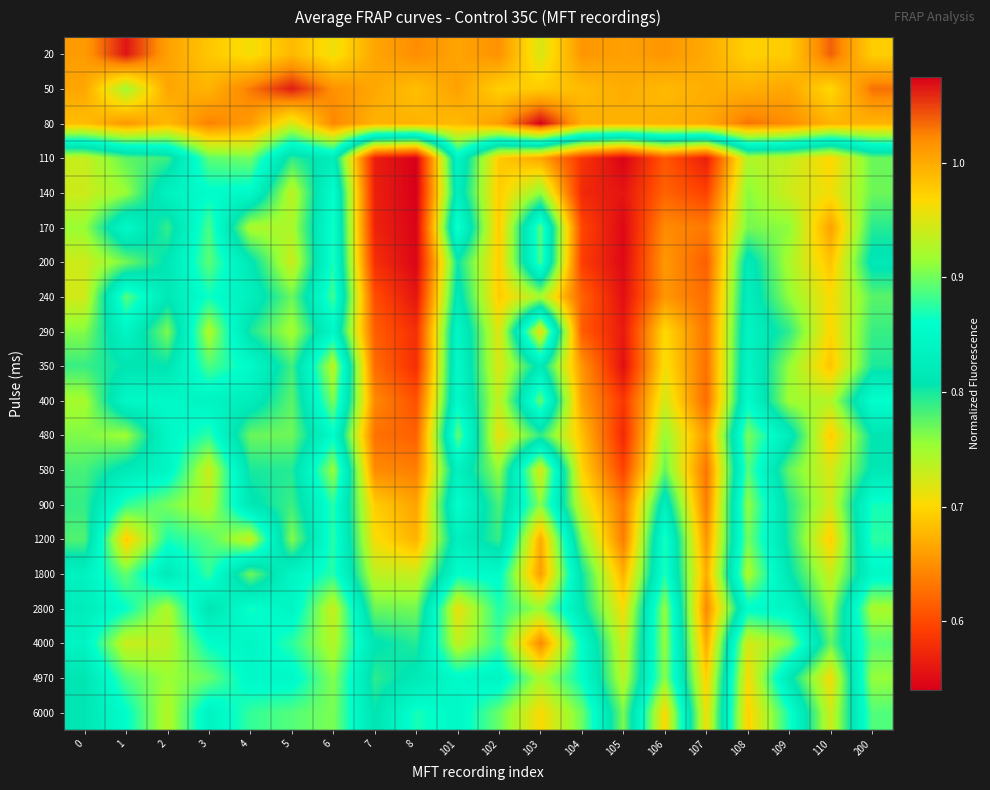

Rank the series at 109 from lowest to highest value.

140, 110, 200, 400, 350, 240, 170, 580, 290, 900, 1200, 1800, 4970, 480, 2800, 6000, 4000, 20, 50, 80